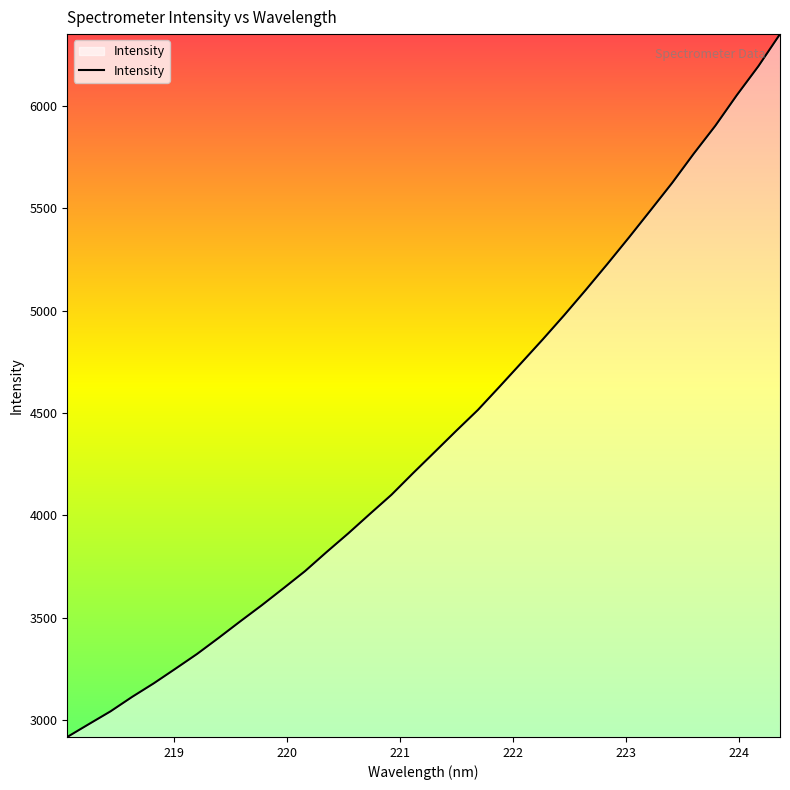

What is the difference between the maximum and minimum values?

3432.3